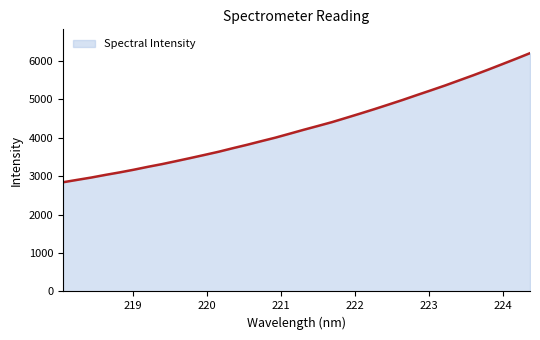

What is the difference between the maximum and minimum values?

3362.2